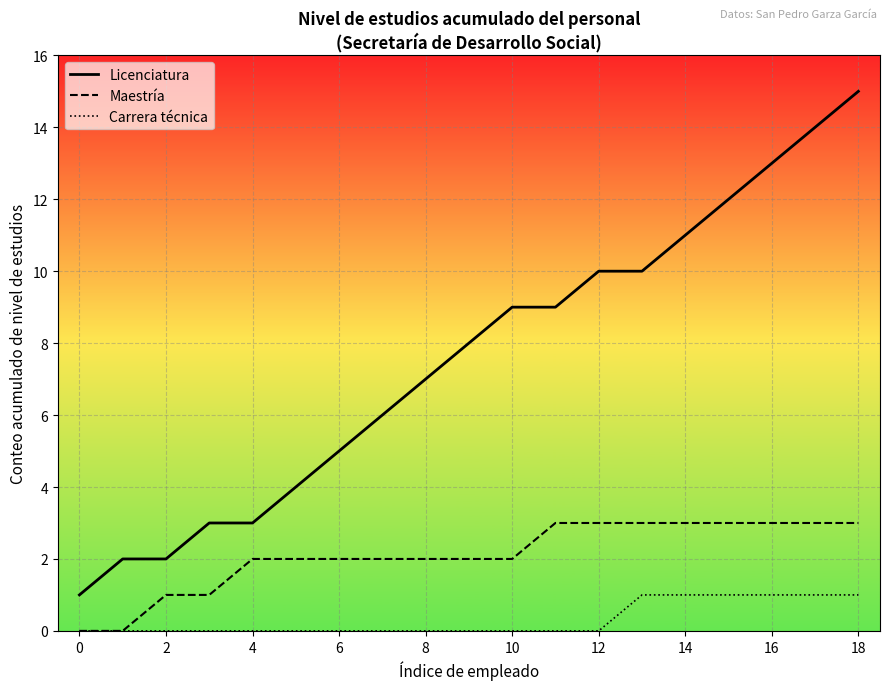

The Licenciatura series shows 5 at 14. True or false?

False